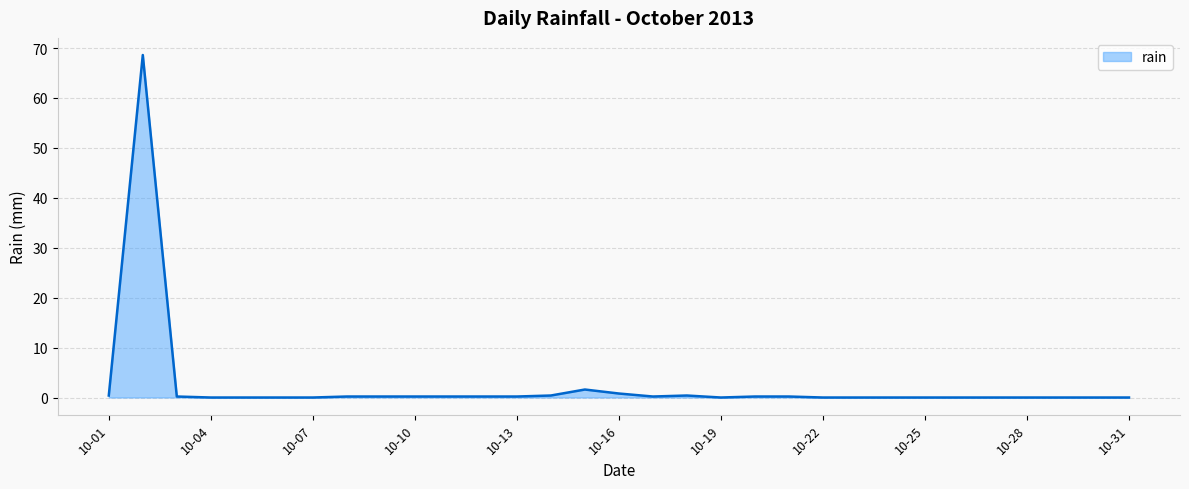

What is the greatest value displayed?

68.6